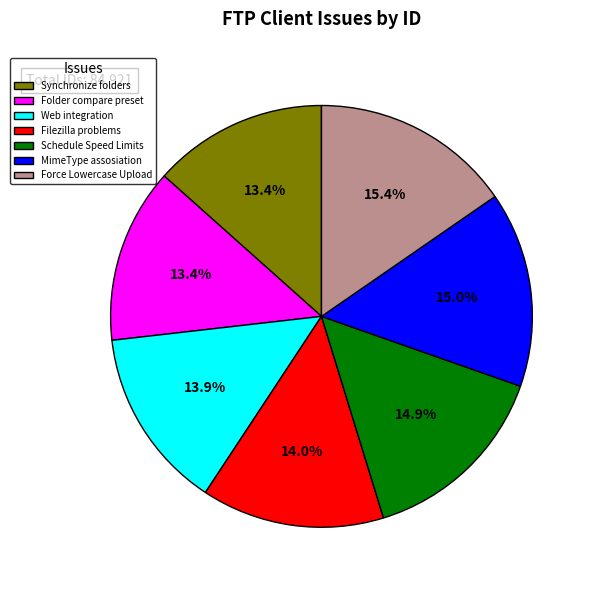

True or false: Filezilla problems accounts for 3% of the total.

False